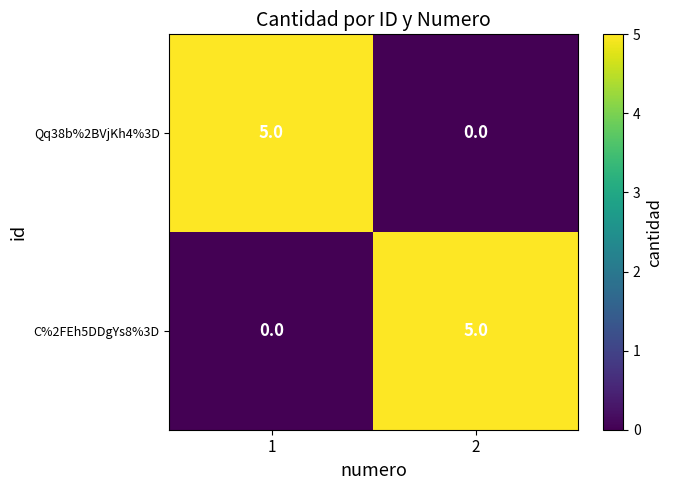

What is the total value across all series at 2?

5